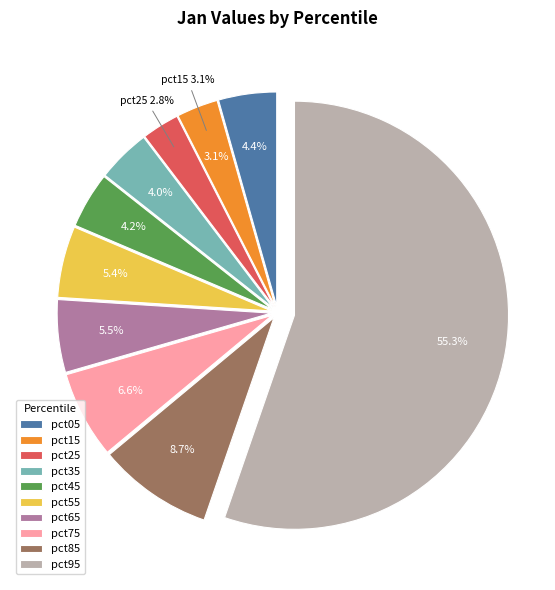

True or false: pct85 accounts for 9% of the total.

True